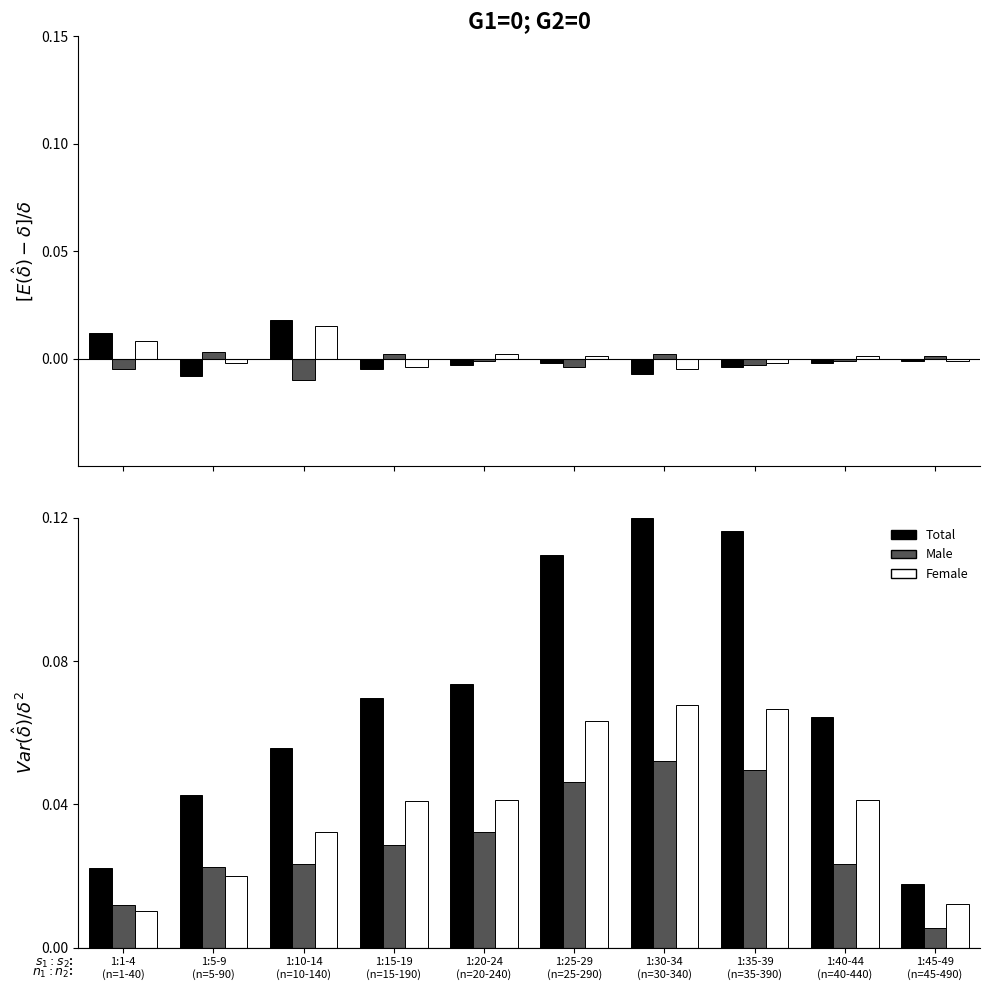

Is the value of Total at 1:10-14
(n=10-140) greater than the value of Male at 1:35-39
(n=35-390)?

Yes